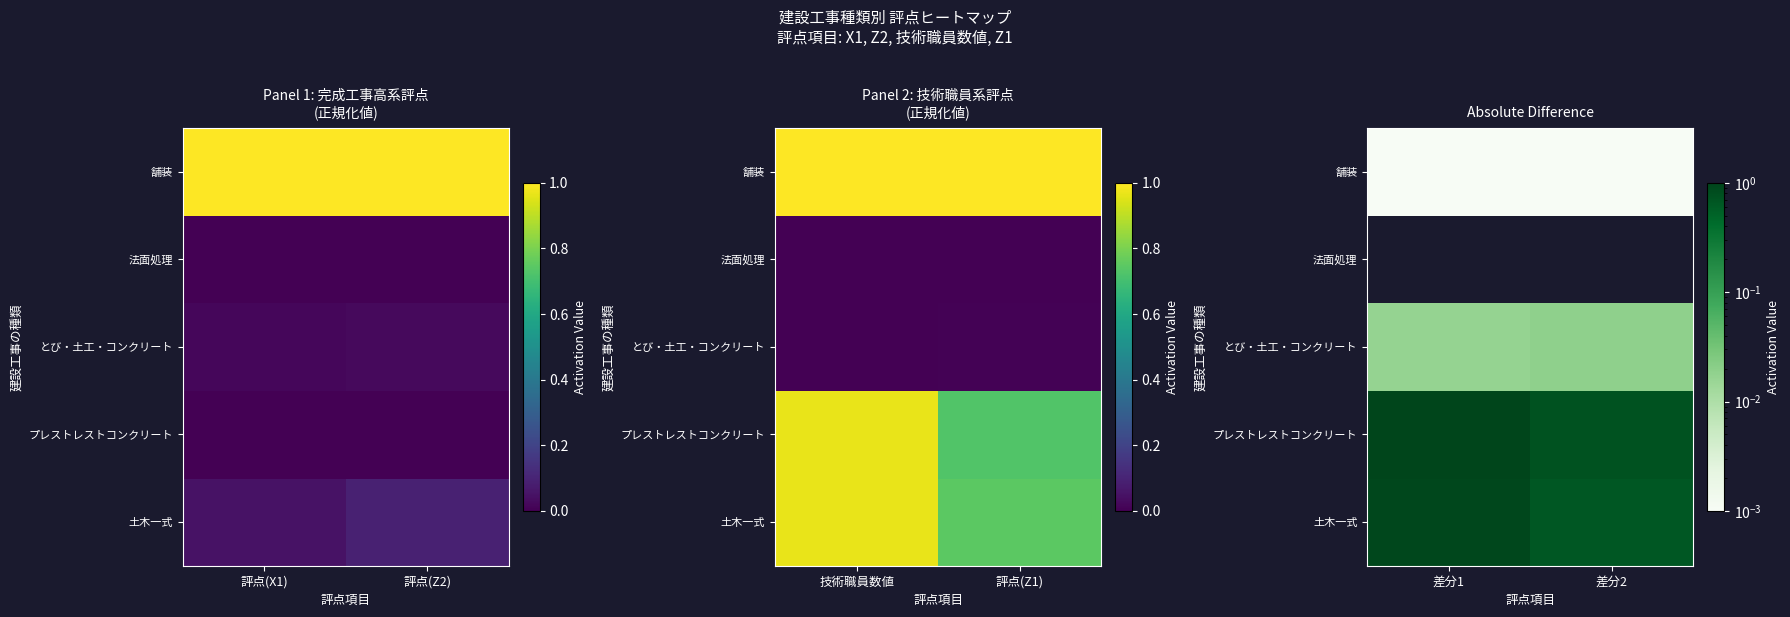

What is the maximum value shown in the chart?

1.0